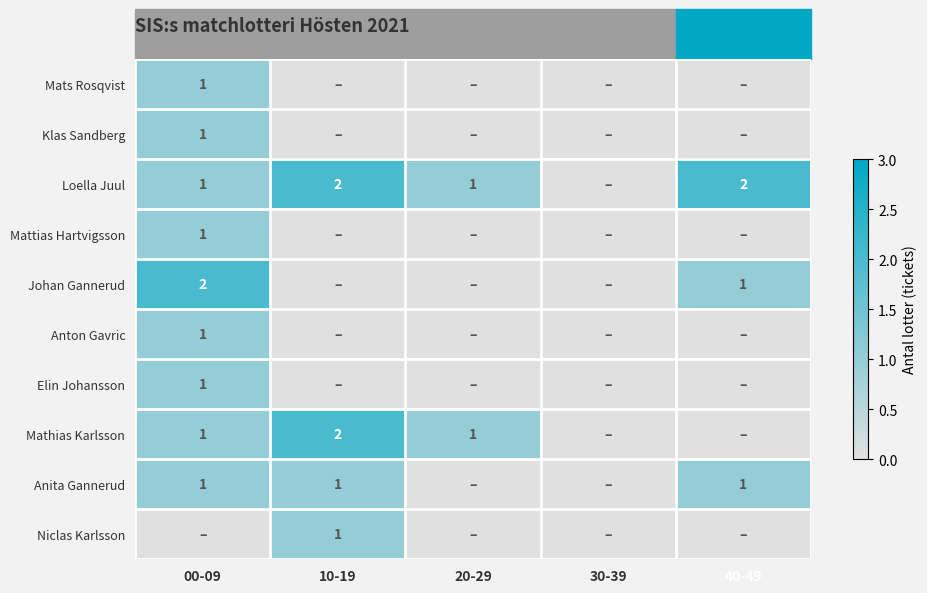

True or false: Mattias Hartvigsson has a value of 1 at 00-09.

True